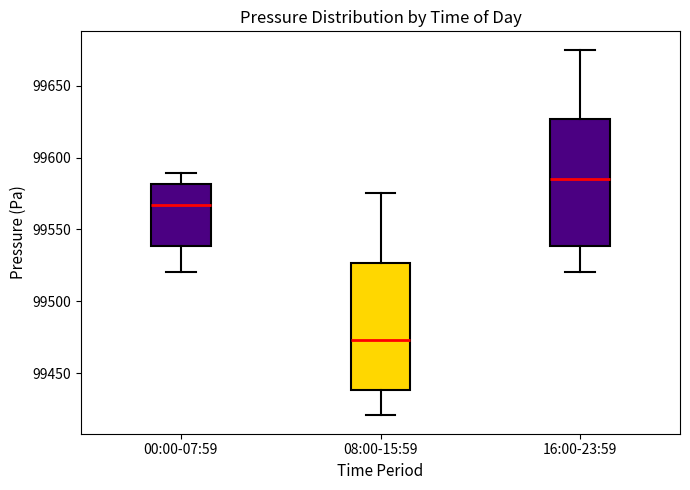

Reading left to right, transcribe this box plot: for each box, give where its median line is, the range the box spans, and where its two whiskers end, as read against the y-axis. The values are not printed on the chart, so give them approximately, as read against the axis.

00:00-07:59: median 99565, box 99540 to 99580, whiskers 99520 to 99590
08:00-15:59: median 99475, box 99440 to 99525, whiskers 99420 to 99575
16:00-23:59: median 99585, box 99540 to 99625, whiskers 99520 to 99675